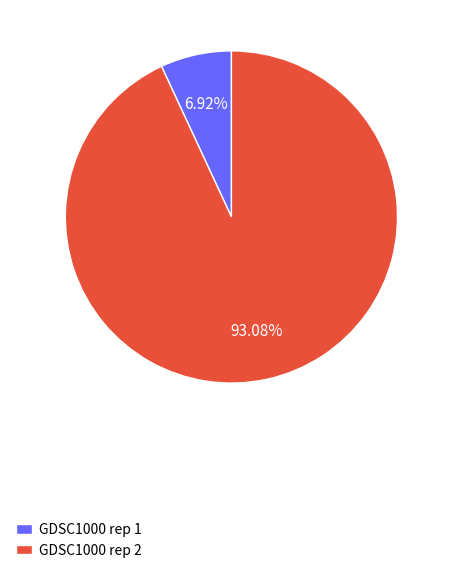

Which slice is the smallest?

GDSC1000 rep 1